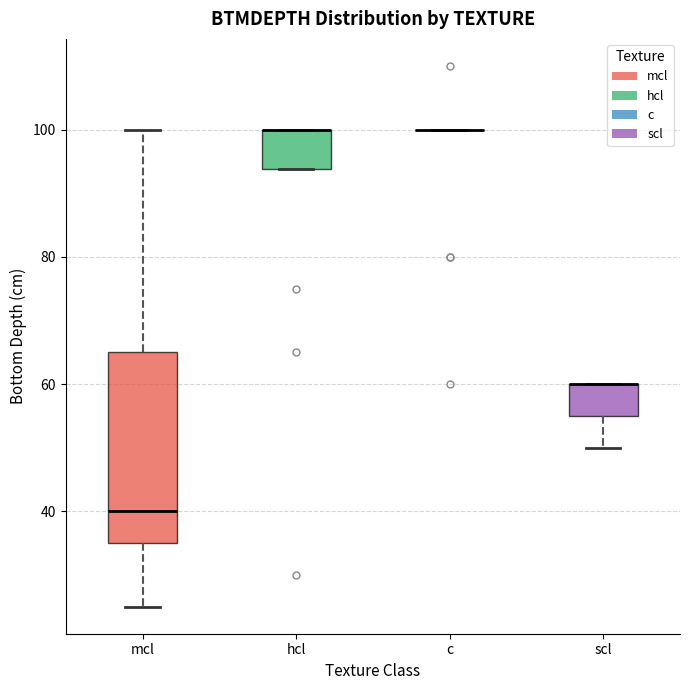

Reading left to right, transcribe this box plot: for each box, give where its median line is, the range the box spans, and where its two whiskers end, as read against the y-axis. The values are not printed on the chart, so give them approximately, as read against the axis.

mcl: median 40, box 36 to 66, whiskers 26 to 100
hcl: median 100 (drawn on the box's upper edge), box 94 to 100, whiskers 94 to 100
c: box collapsed to a line at 100, whiskers 100 to 100
scl: median 60 (drawn on the box's upper edge), box 56 to 60, whiskers 50 to 60